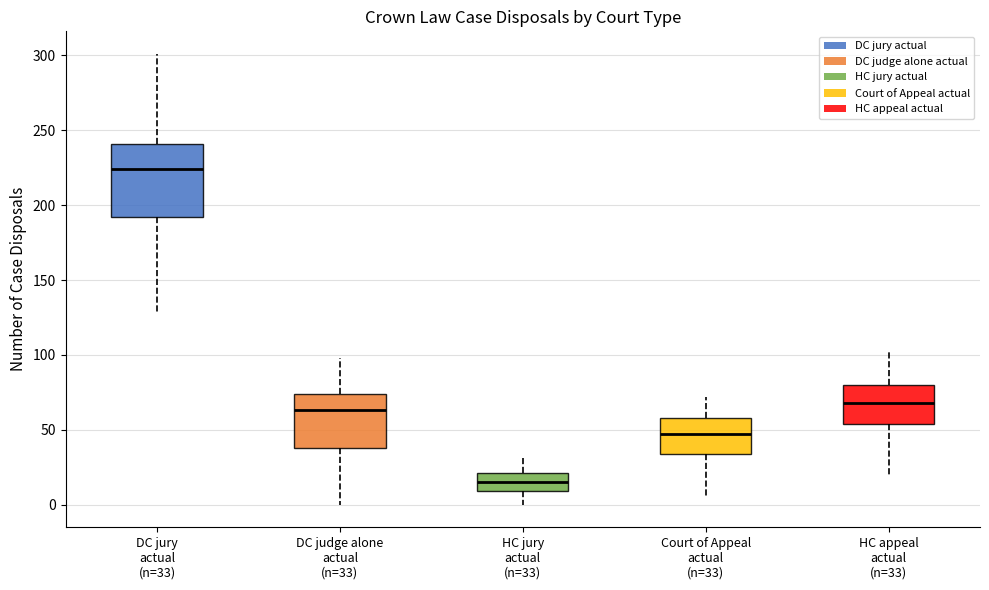

Which box's median line is the highest?

DC jury actual (n=33)